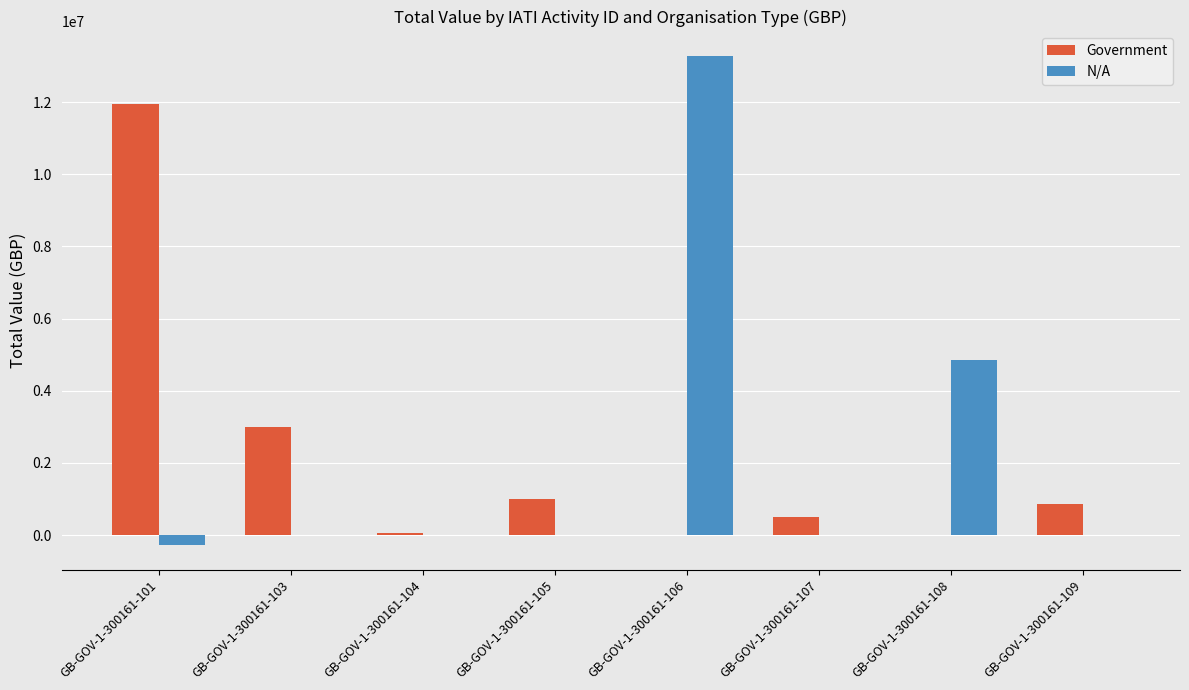

The Government series shows 3000000 at GB-GOV-1-300161-103. True or false?

True